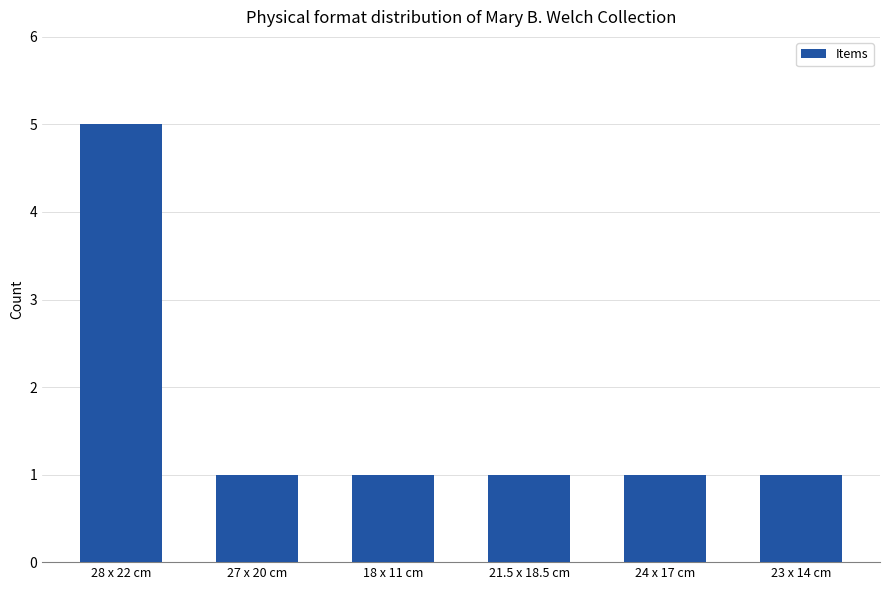

What is the value of the 2nd bar from the left?

1